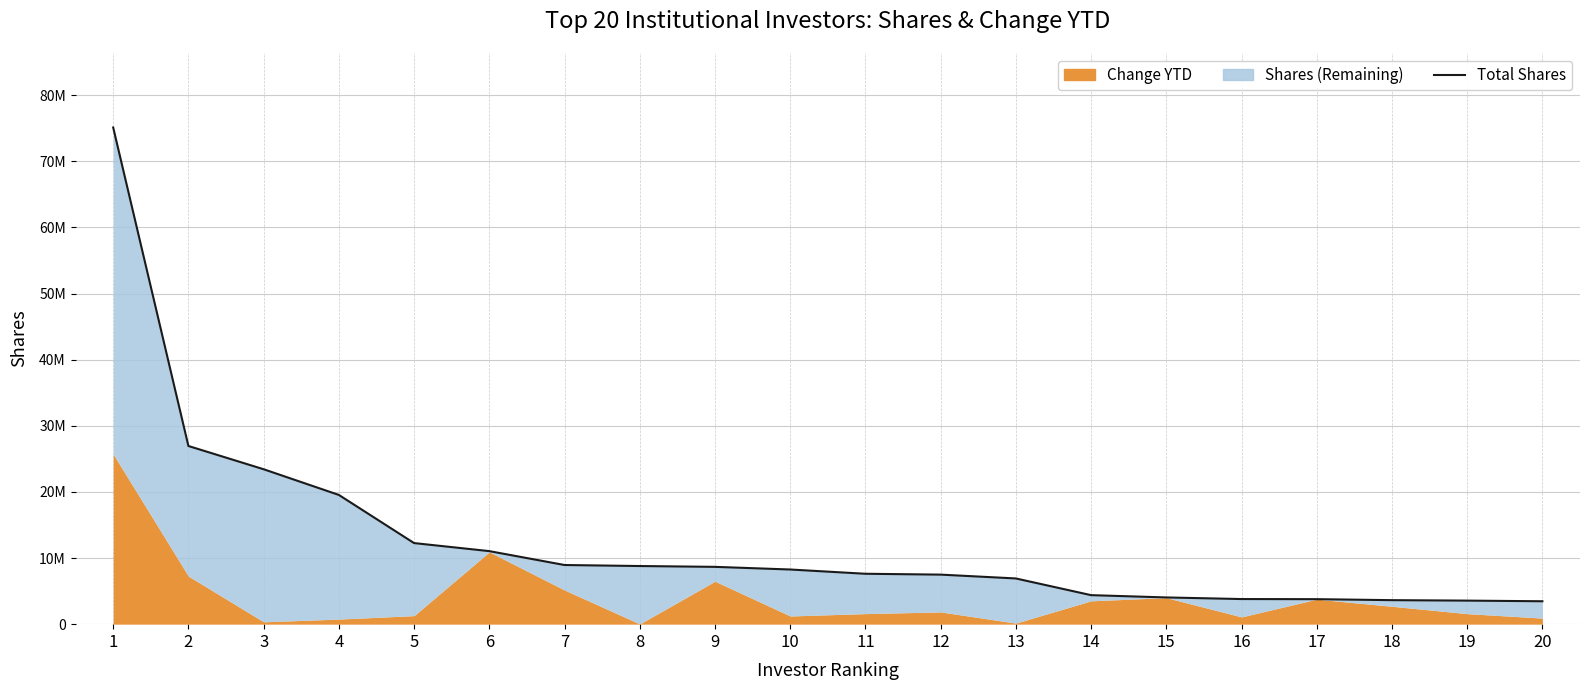

Which has a higher value, 20 or 17?

17